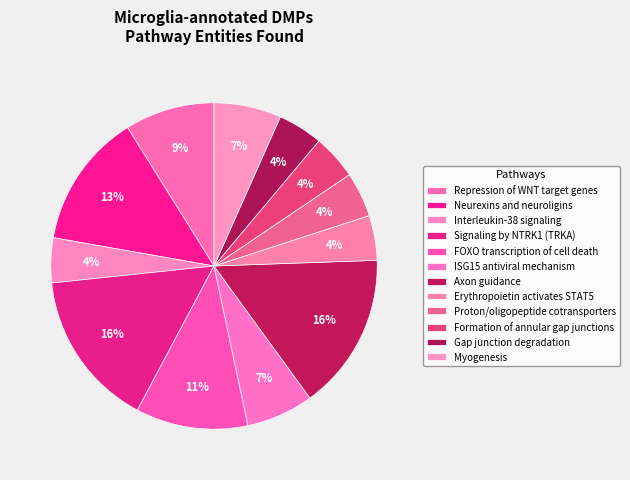

What percentage is the Gap junction degradation slice, to the nearest percent?

4%